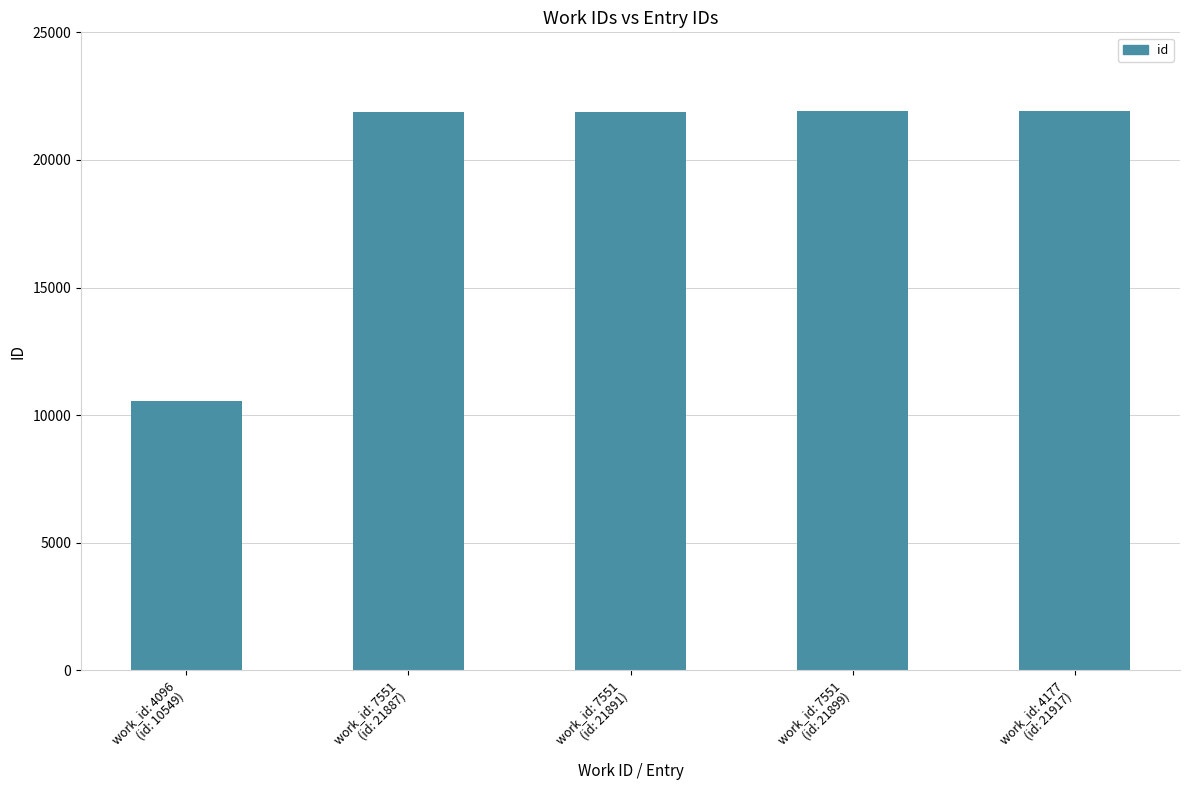

How many bars are there in total?

5